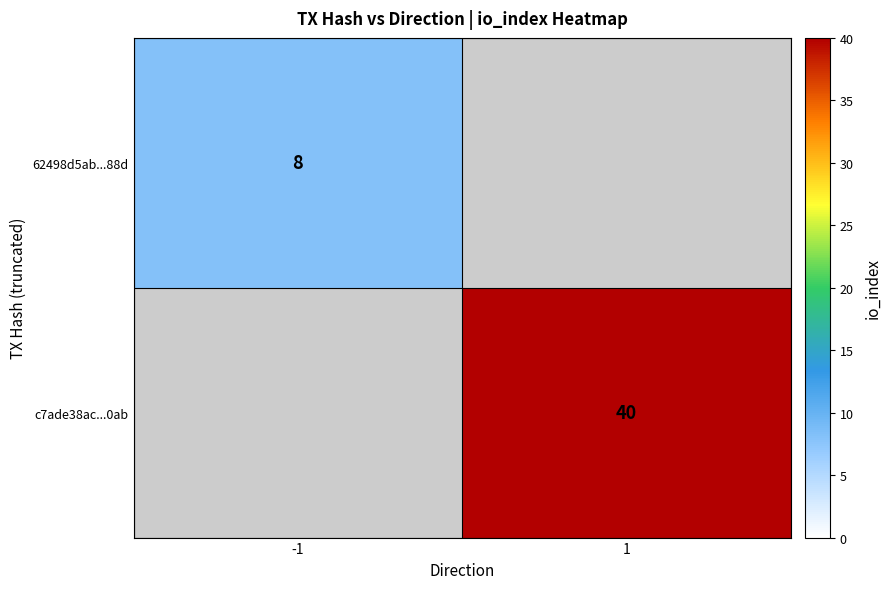

The value of c7ade38ac...0ab at 1 is 40. True or false?

True